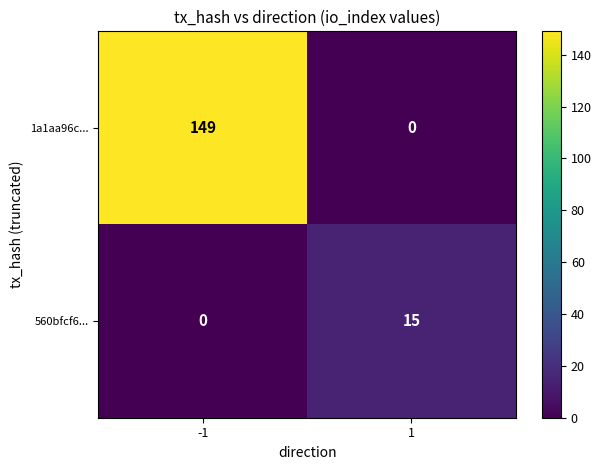

List the series in order of their peak value, highest first.

1a1aa96c..., 560bfcf6...